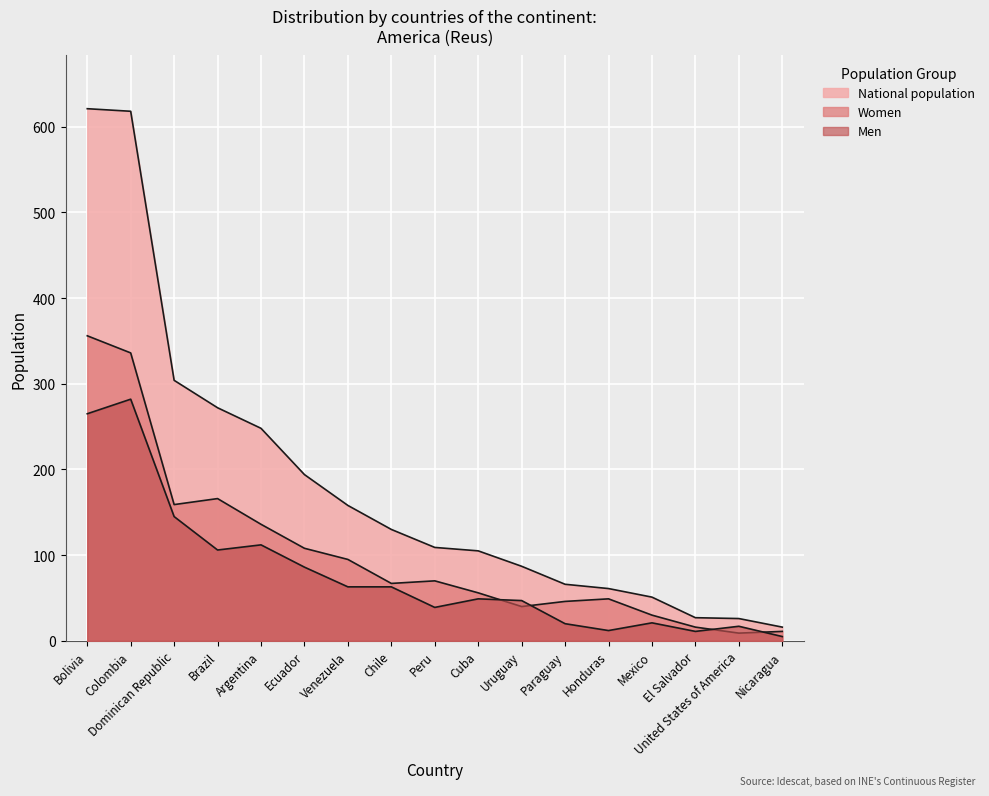

At which category is the sum across all series the highest?

Bolivia